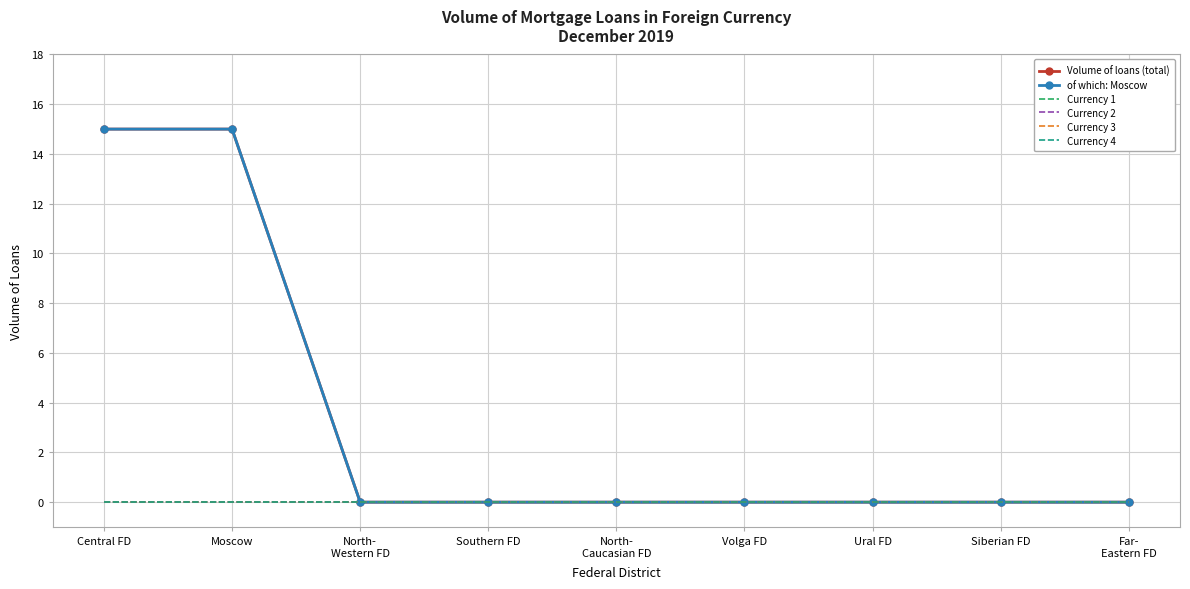

What are all the series names shown in the legend?

Volume of loans (total), of which: Moscow, Currency 1, Currency 2, Currency 3, Currency 4